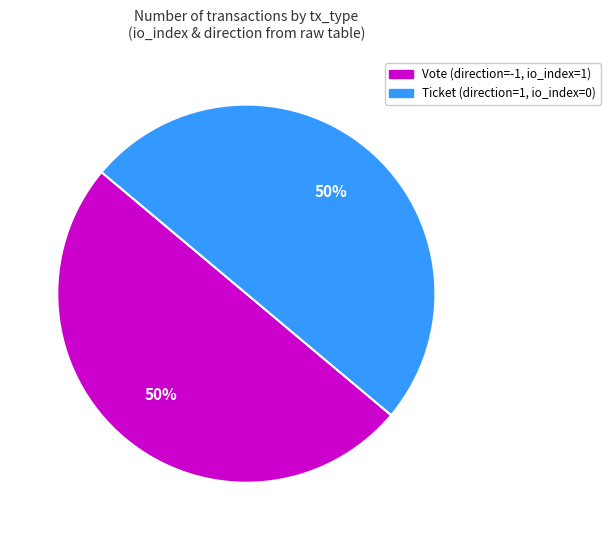

To the nearest percent, what is the average slice percentage?

50%